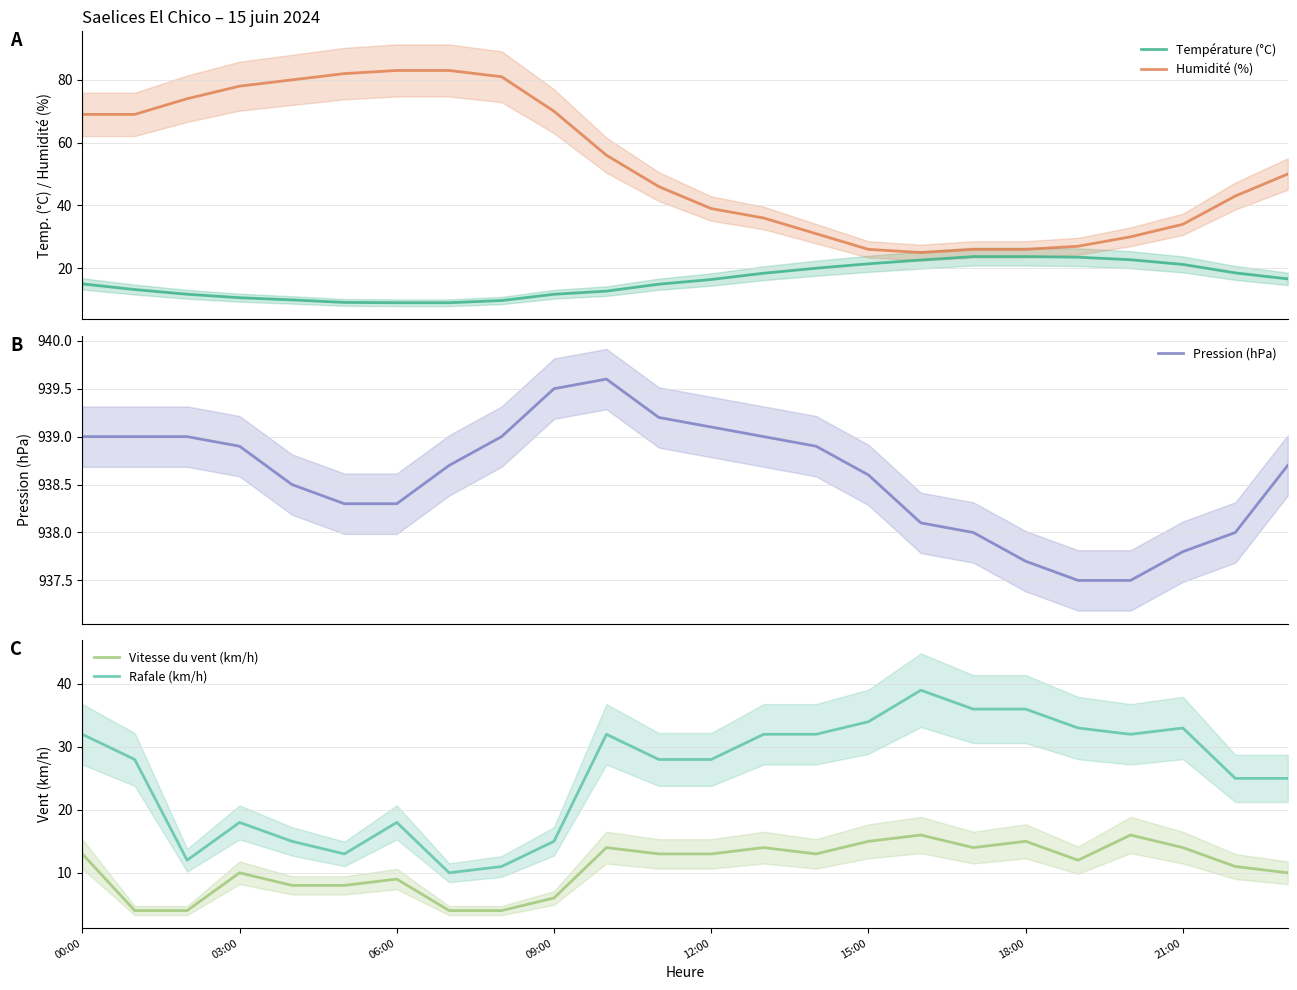

What is the minimum value for Pression (hPa)?

937.5